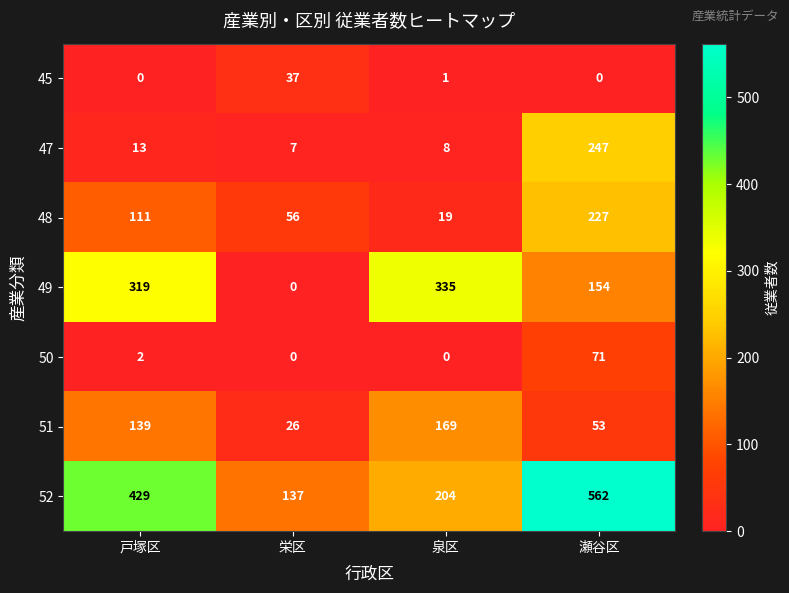

What is the difference between the highest and lowest values at 栄区?

137